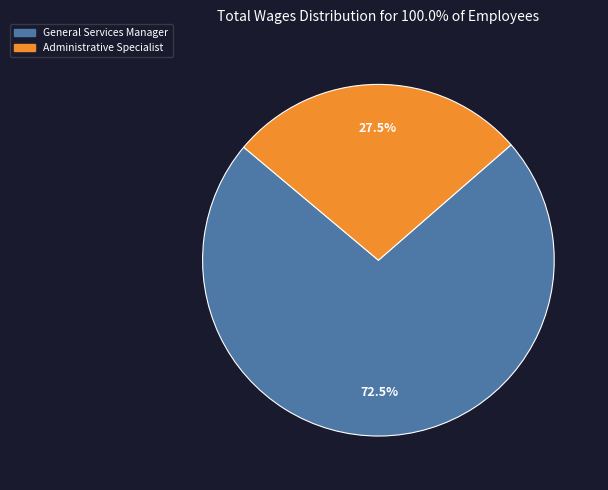

To the nearest percent, what is the difference between the largest and smallest slice percentages?

45%